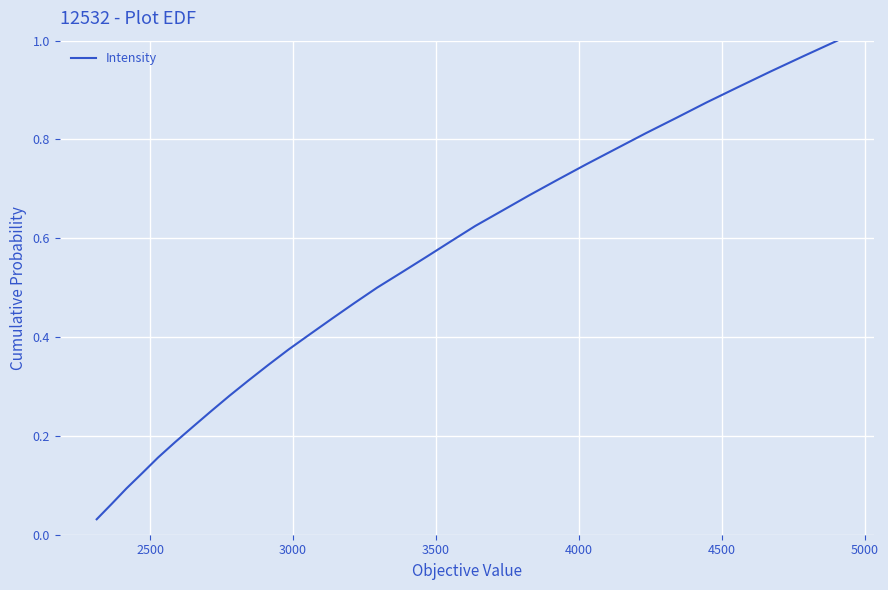

True or false: the data has more than 0 interior local peaks.

False